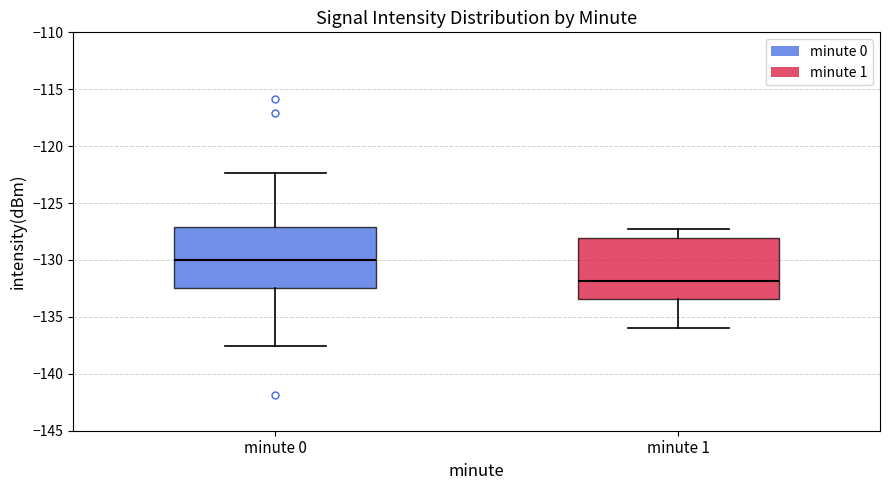

Where does the lower whisker of the box for minute 1 end on the y-axis? The values are not printed on the chart, so give them approximately, as read against the axis.

-136.0